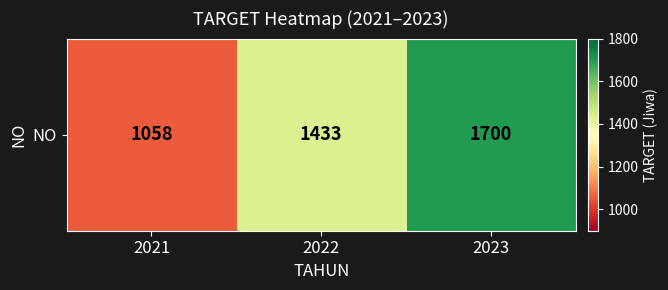

Between 2021 and 2022, which is larger?

2022